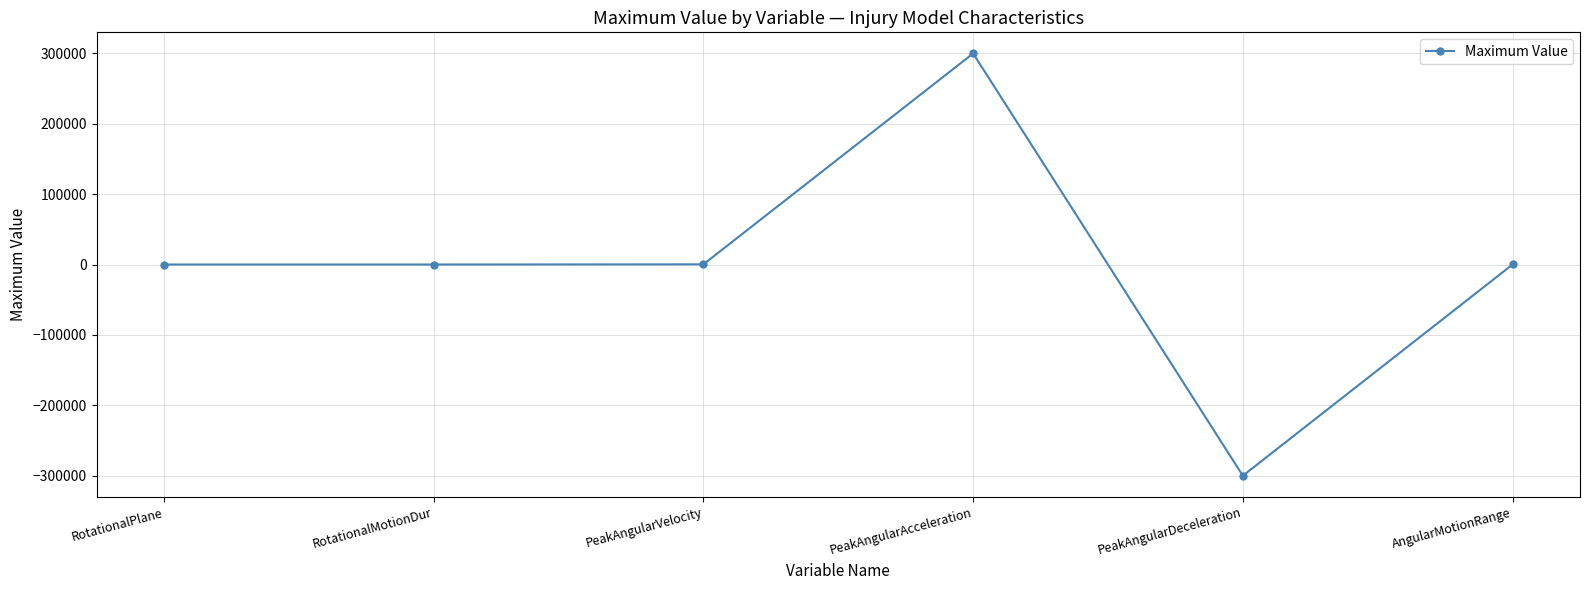

The value at PeakAngularDeceleration is -300000. True or false?

True